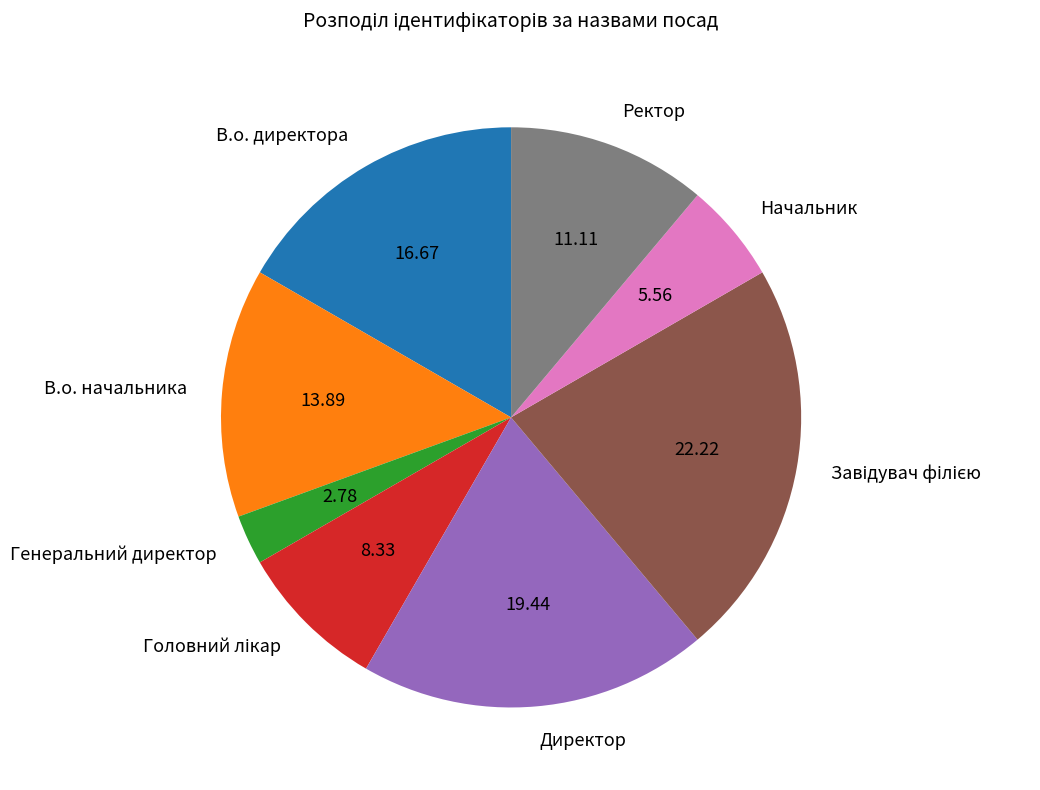

Is it true that Ректор is 11% of the pie?

True